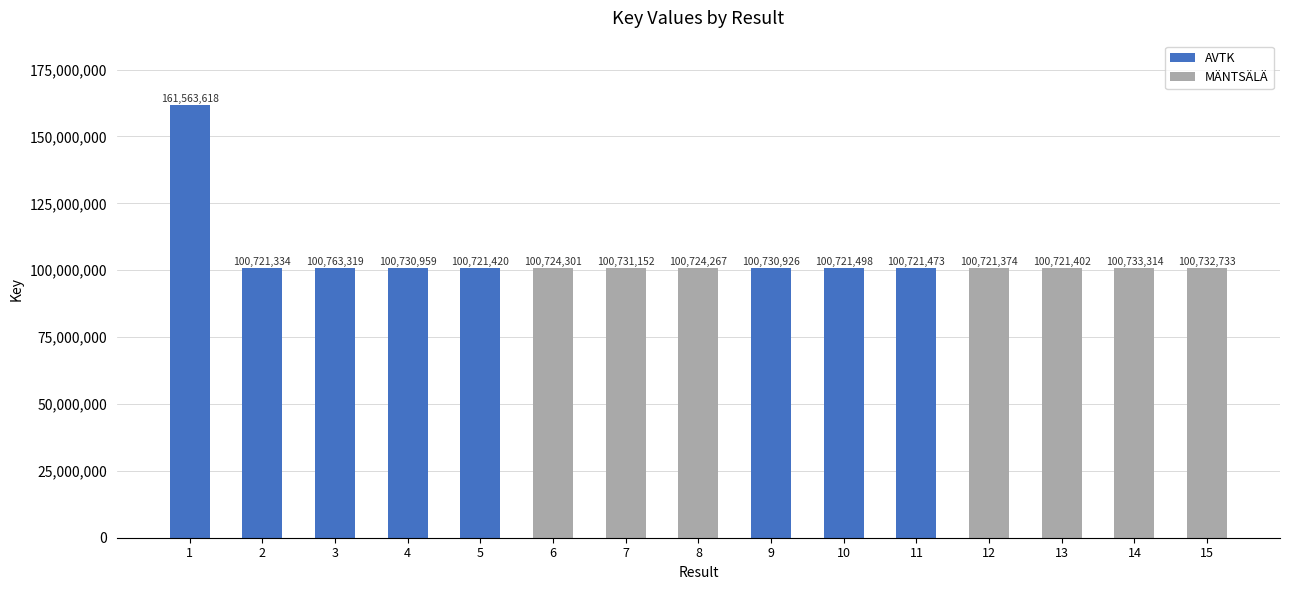

What is the sum of the values at 12 and 2?

201442708